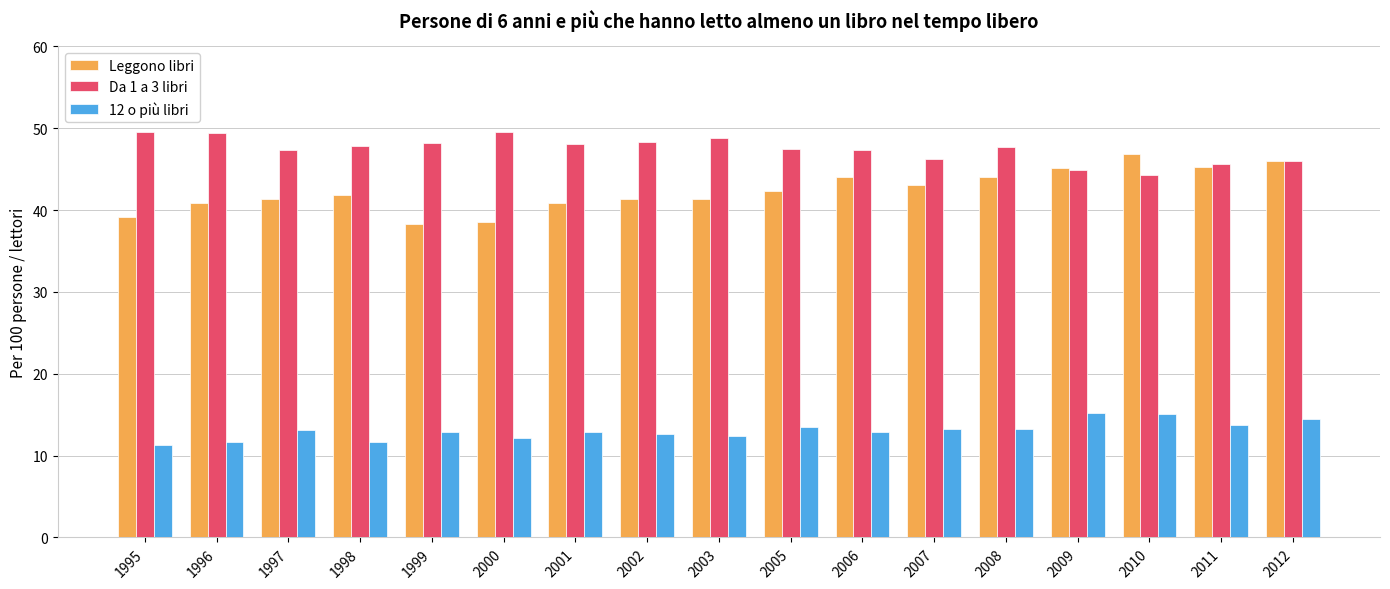

What is the difference between the Leggono libri values at 2006 and 2000?

5.5